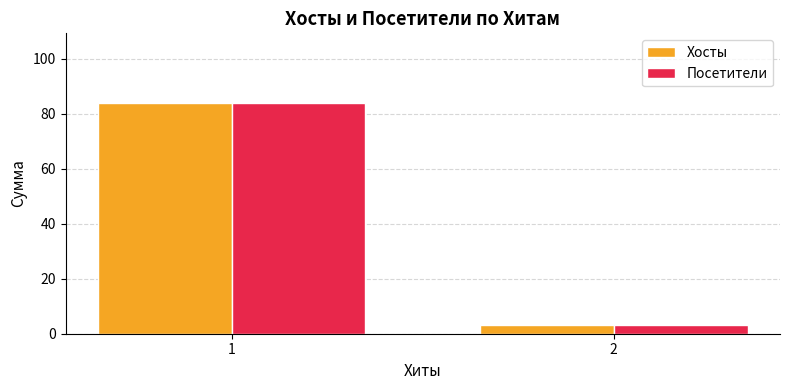

Reading left to right, transcribe all the data shown in this chart.

Хосты: 1=84	2=3
Посетители: 1=84	2=3